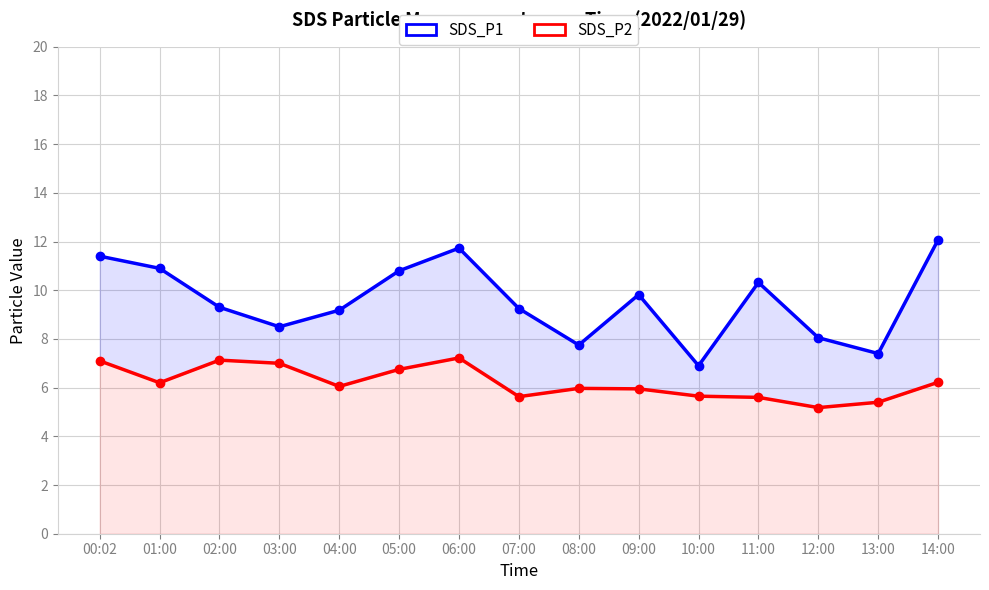

What is the maximum value for SDS_P1?

12.1